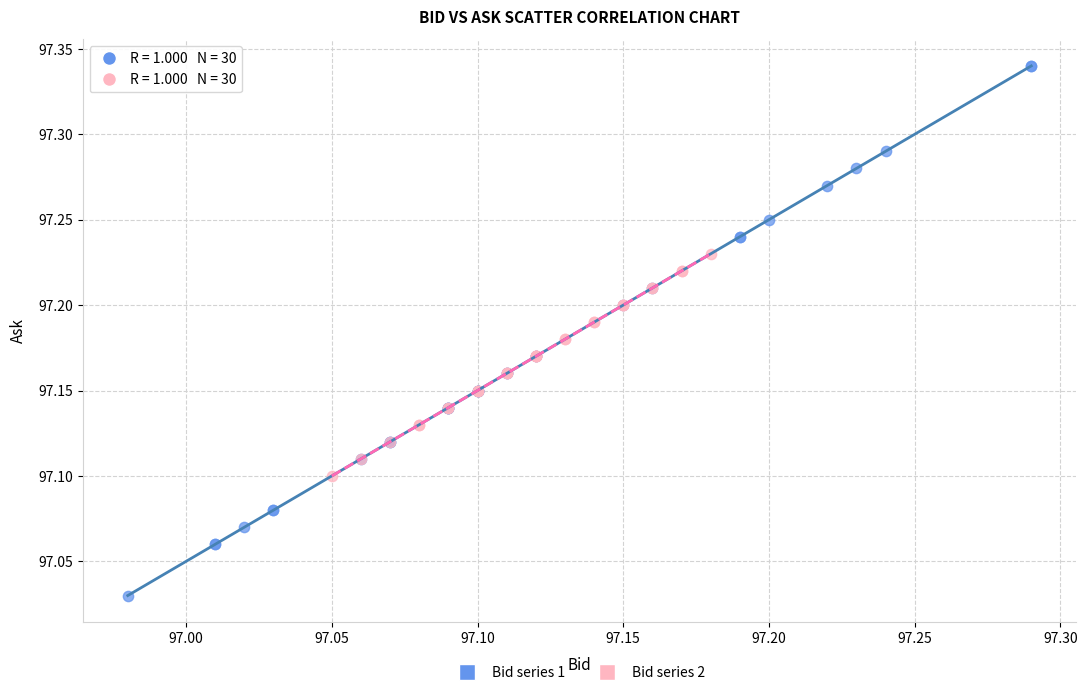

Which series contains the highest Y value?

Bid series 1